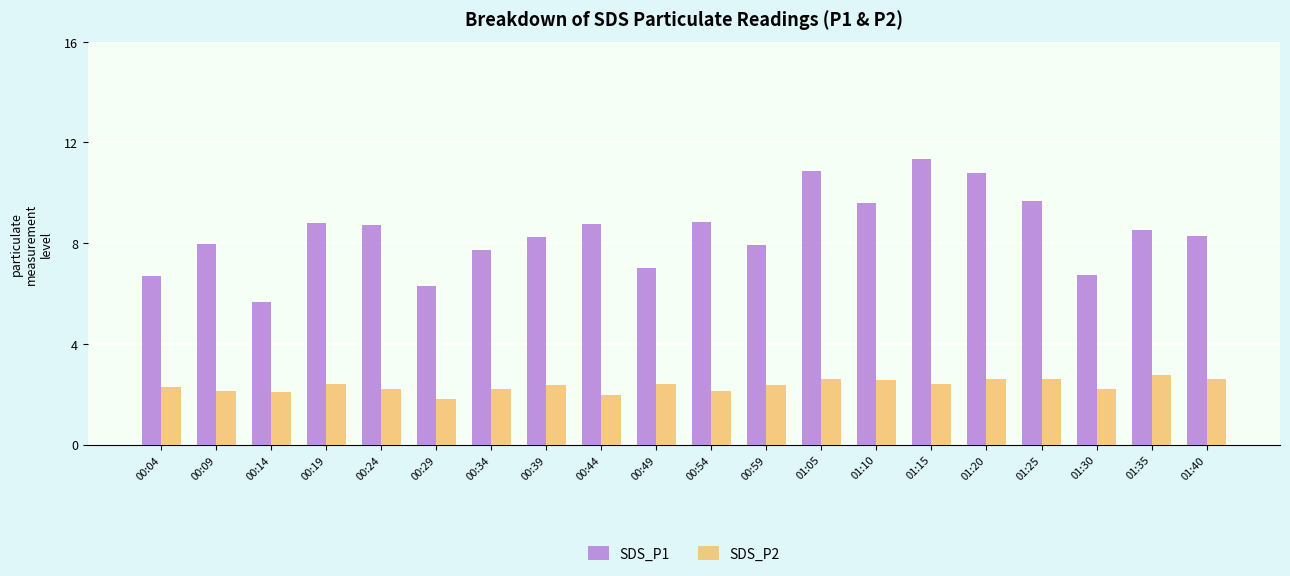

Which series changed the most between 00:29 and 00:54?

SDS_P1